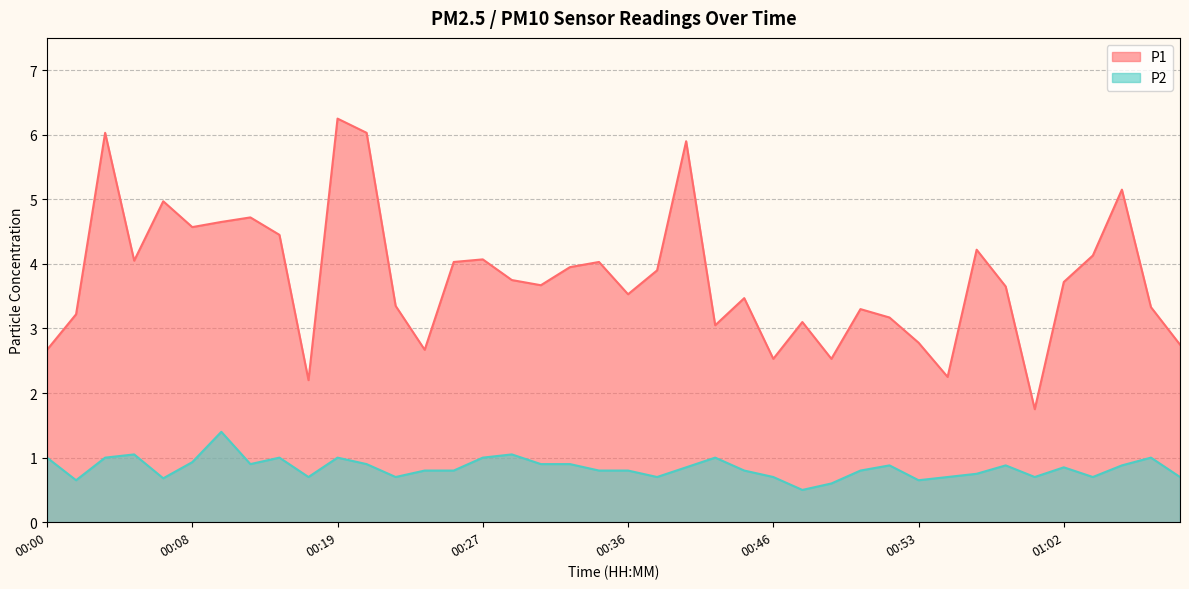

True or false: P2 and P1 cross at least once.

False